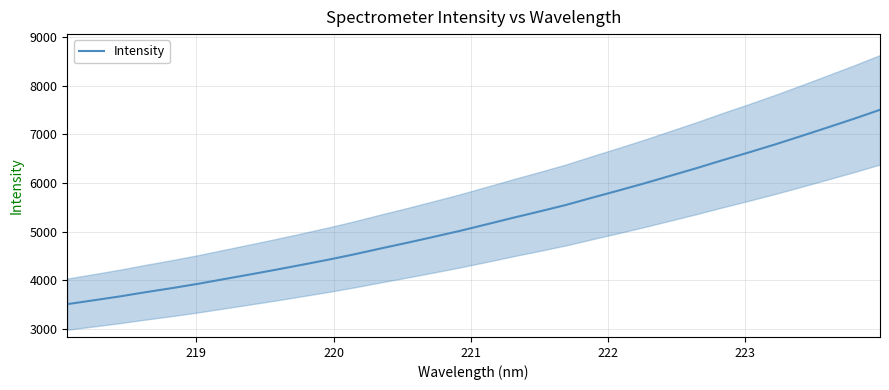

What is the minimum value shown in the chart?

3508.6